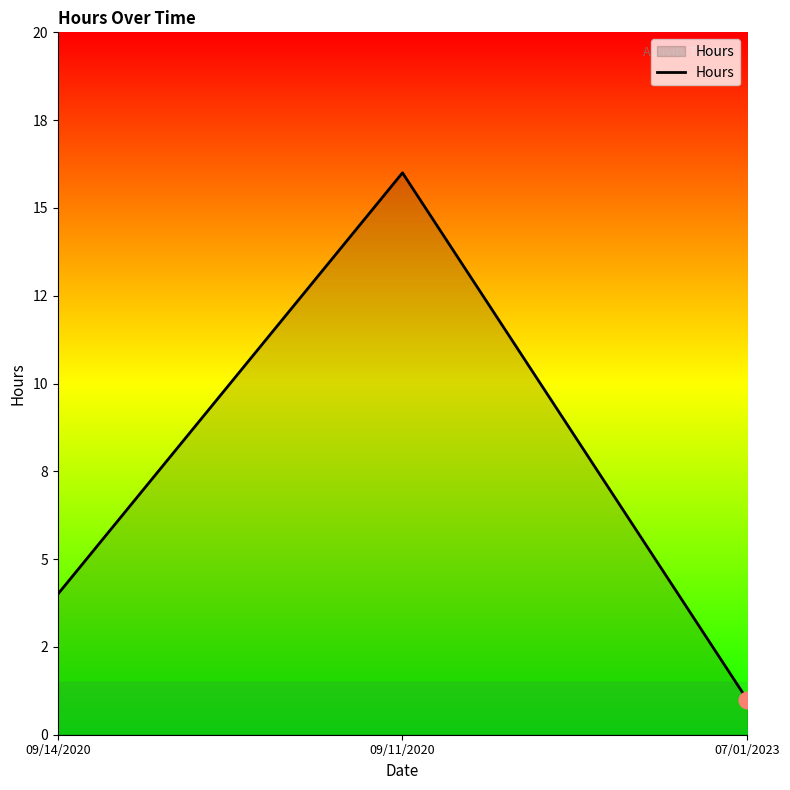

At which category does the chart reach its peak across all series?

09/11/2020